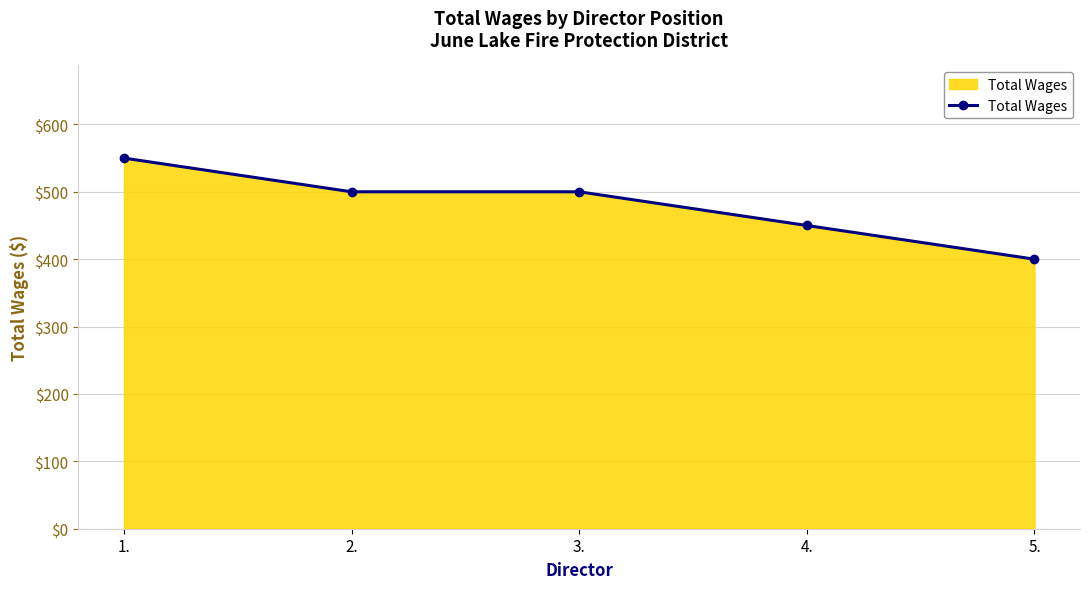

Reading left to right, list all the values displayed in this chart.

550	500	500	450	400